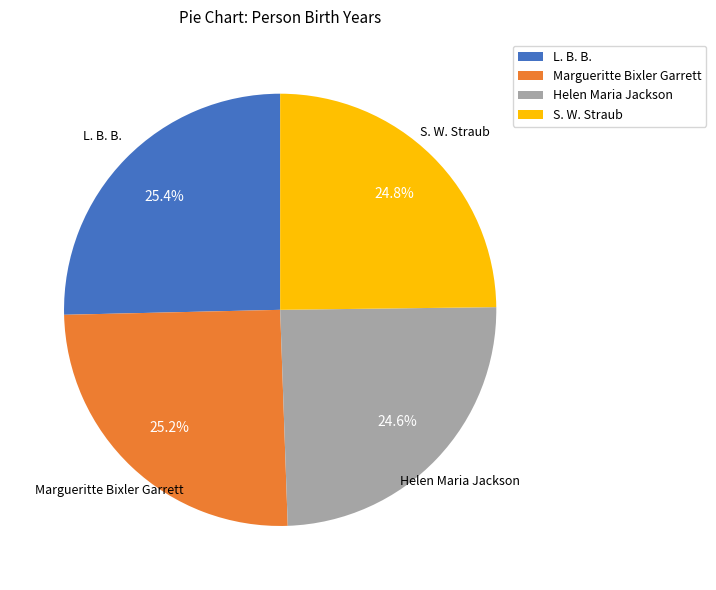

Approximately how many times larger is the value at Margueritte Bixler Garrett compared to Helen Maria Jackson?

1.0